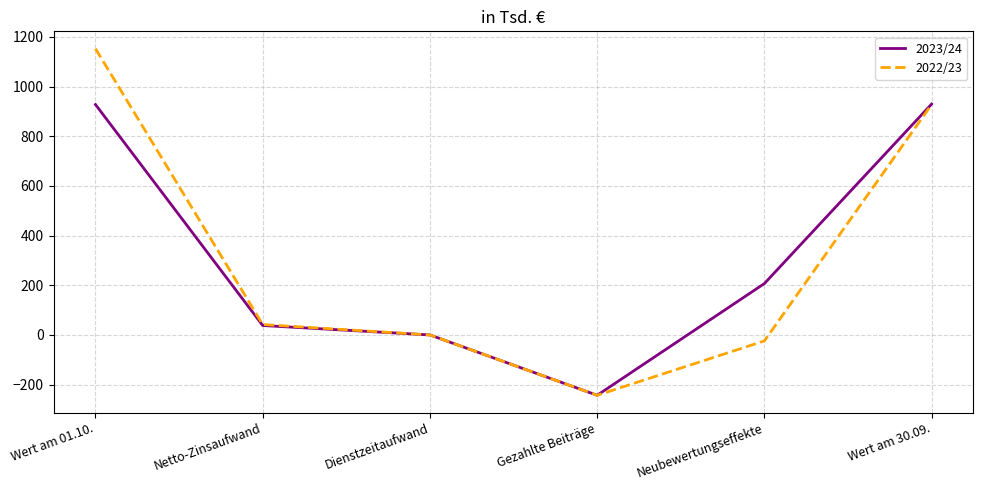

Rank the series at Wert am 01.10. from highest to lowest value.

2022/23, 2023/24